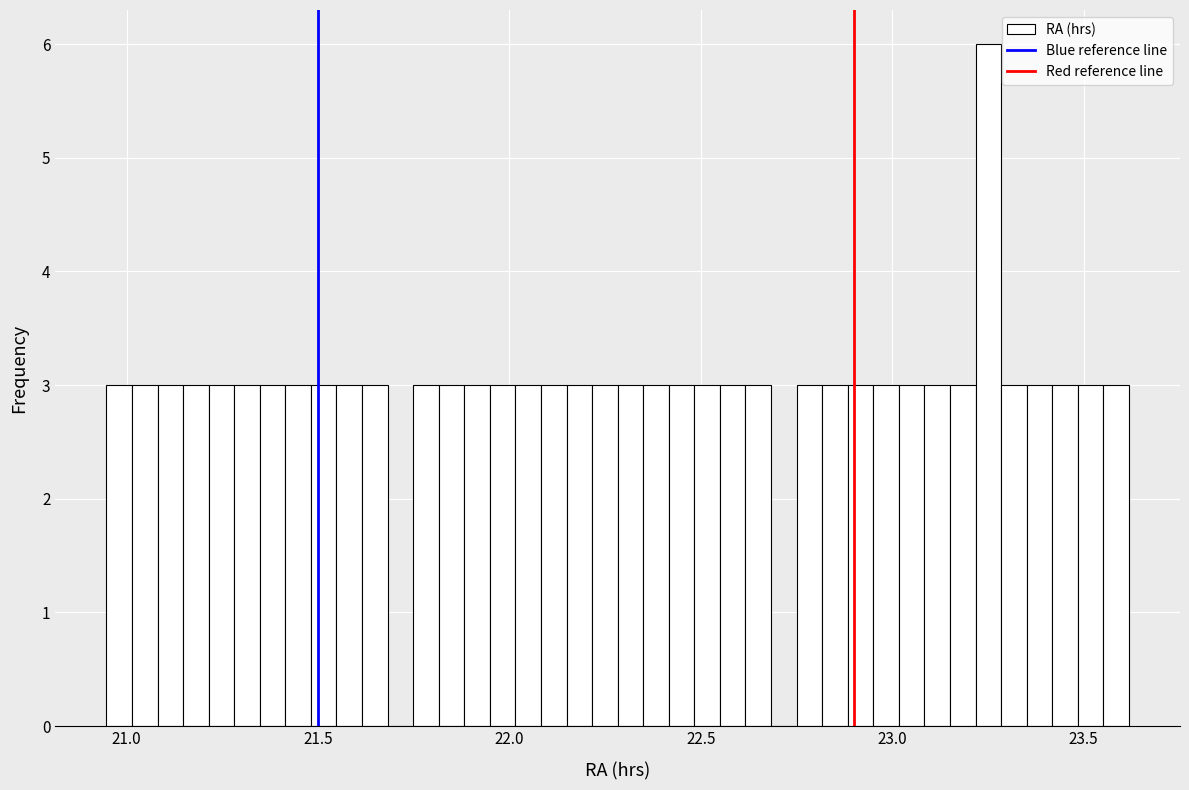

Read against the x-axis, roughly where is the centre of the tallest bar?

23.25